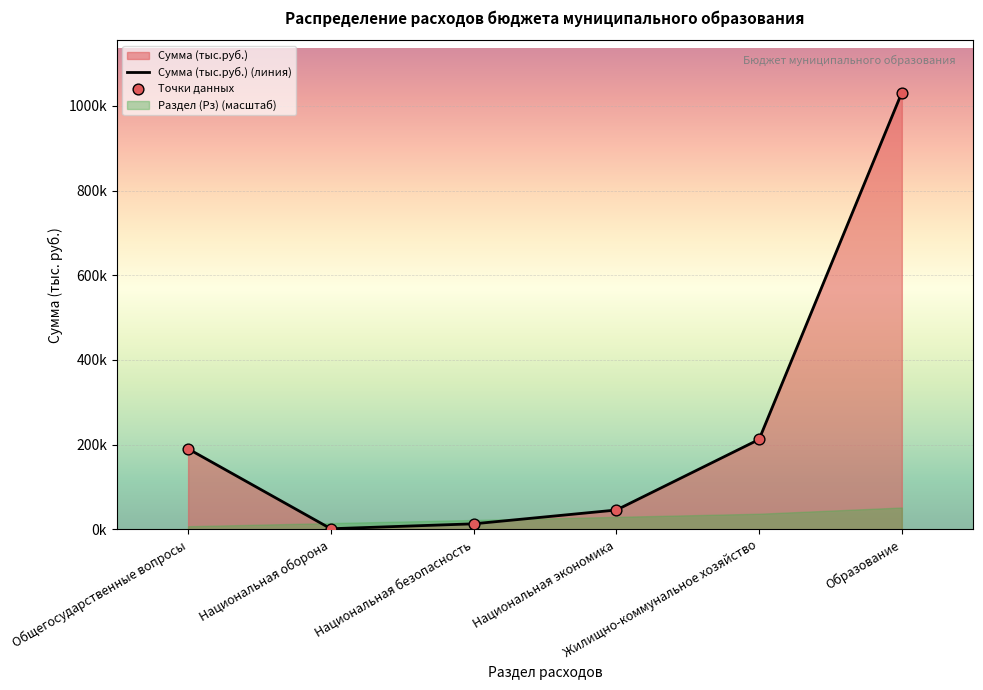

Which series contains the highest Y value?

Сумма (тыс.руб.) (линия)